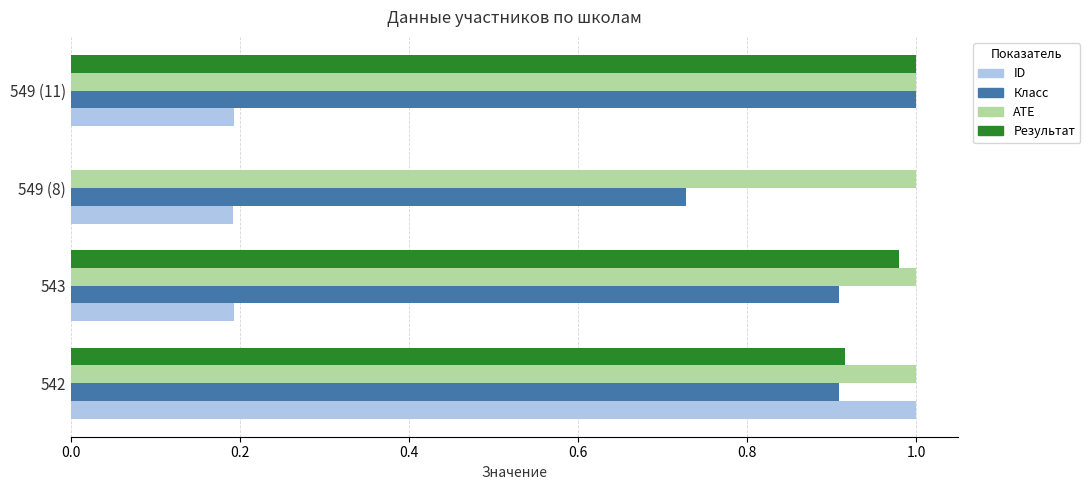

Which series changed the most between 549 (8) and 549 (11)?

Результат